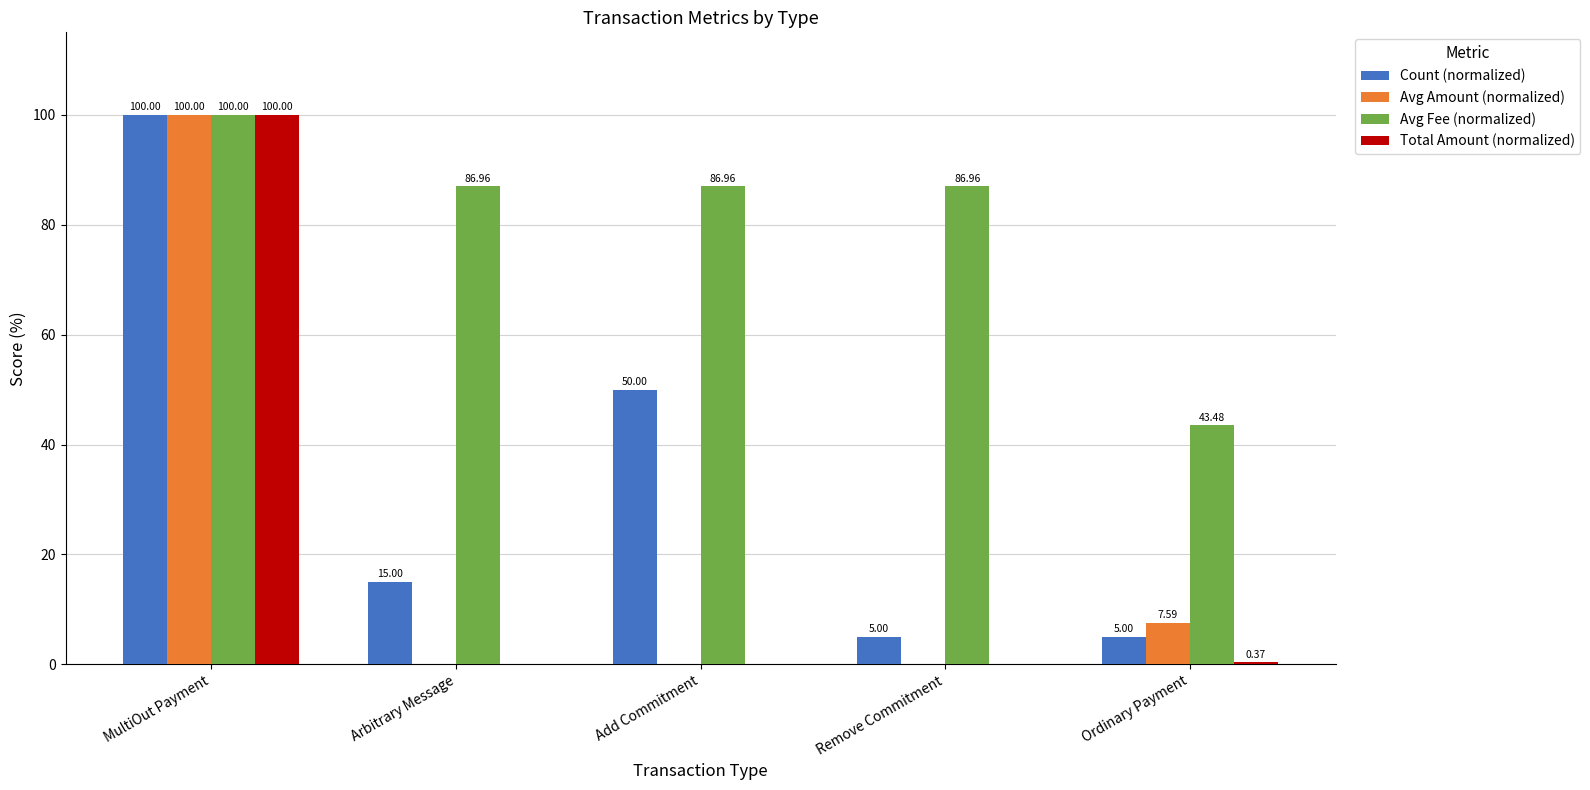

What is the total value across all series at Arbitrary Message?

102.0